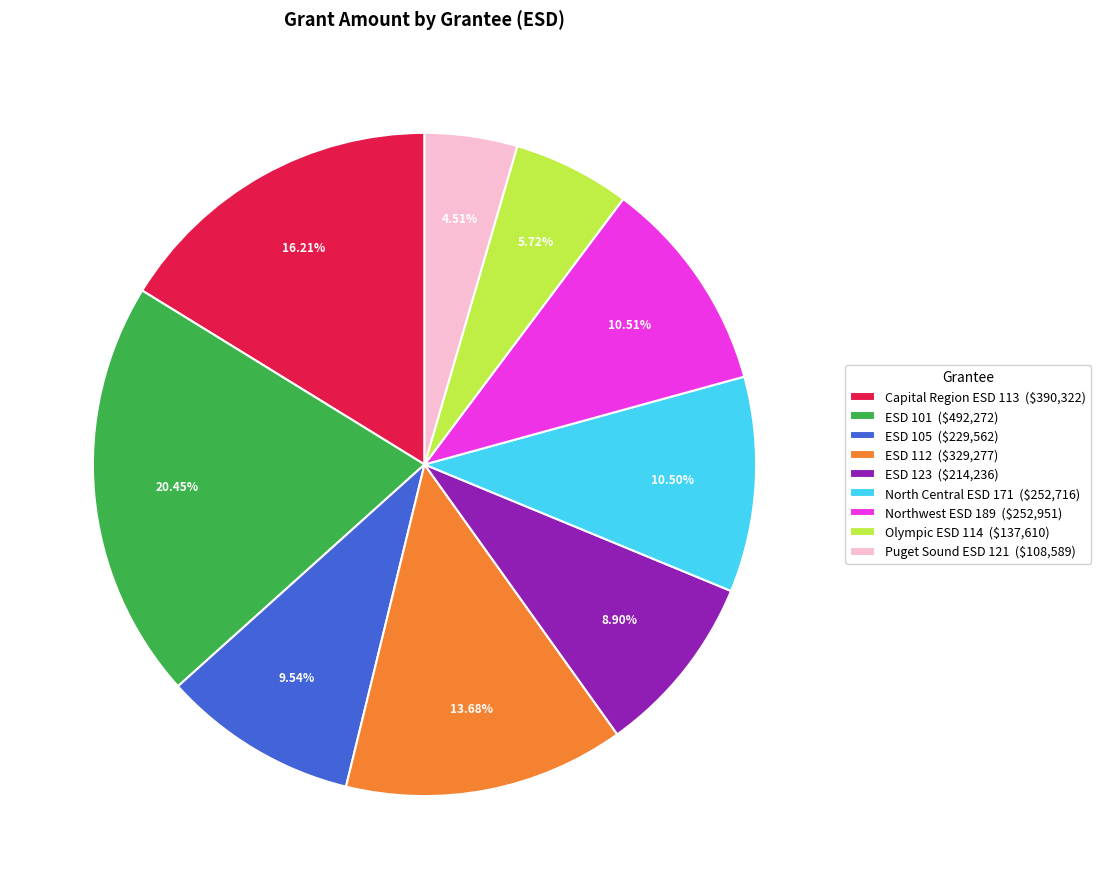

The Northwest ESD 189 slice represents 23% of the pie. True or false?

False